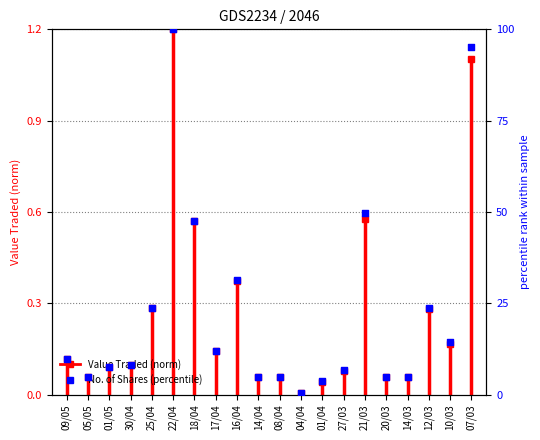

What is the change in value from 01/05 to 14/04?

-2.9